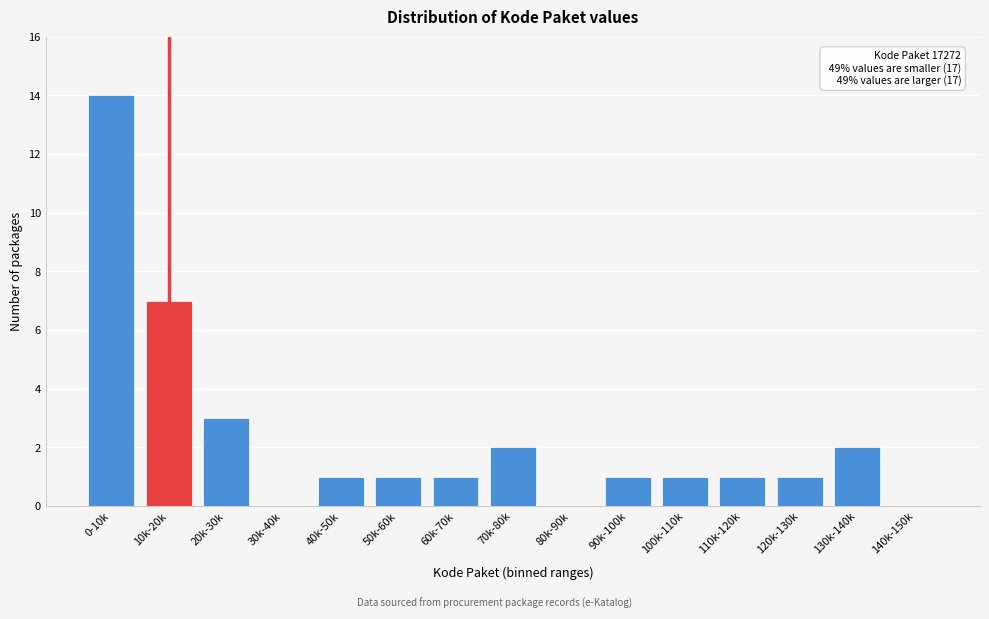

Reading left to right, what are all the values shown in this chart?

0-10k=14	10k-20k=7	20k-30k=3	30k-40k=0	40k-50k=1	50k-60k=1	60k-70k=1	70k-80k=2	80k-90k=0	90k-100k=1	100k-110k=1	110k-120k=1	120k-130k=1	130k-140k=2	140k-150k=0